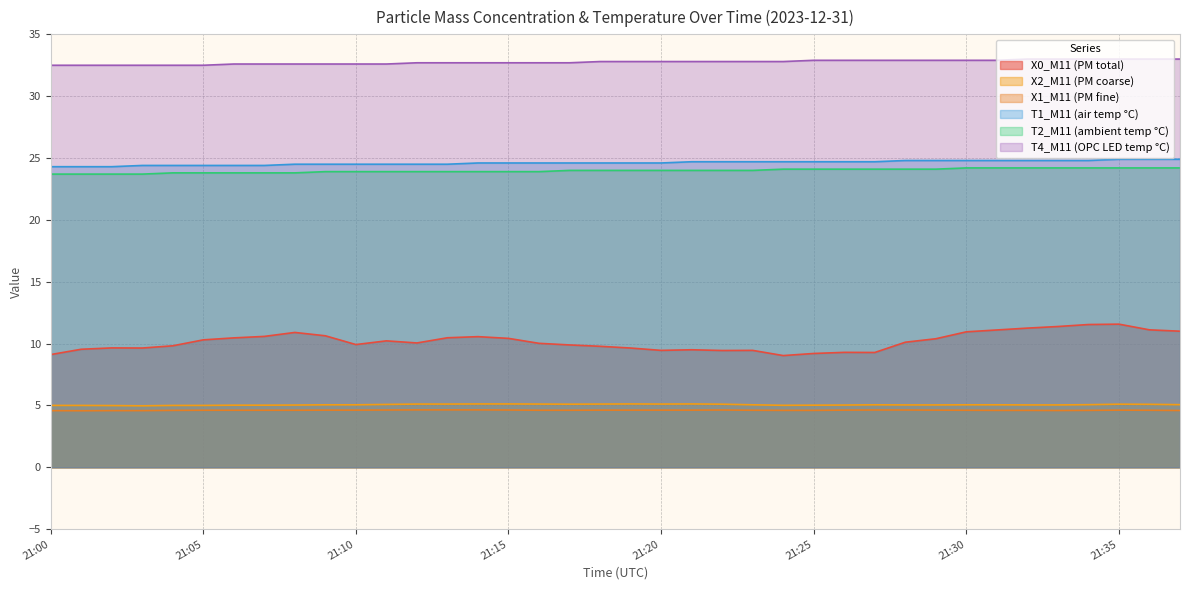

What is the sum of all X1_M11 (PM fine) values?

175.2